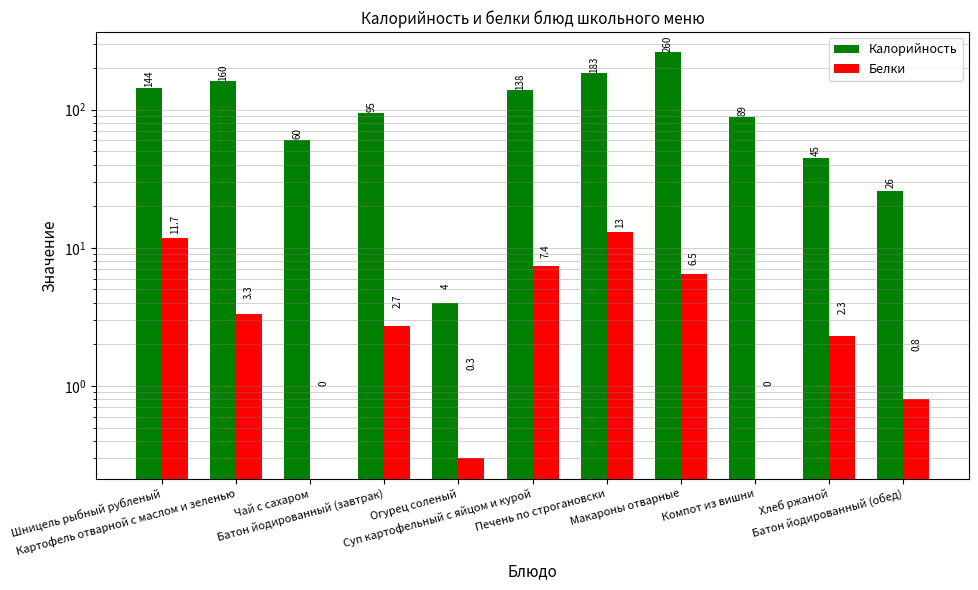

At which label does Калорийность reach its peak?

Макароны отварные